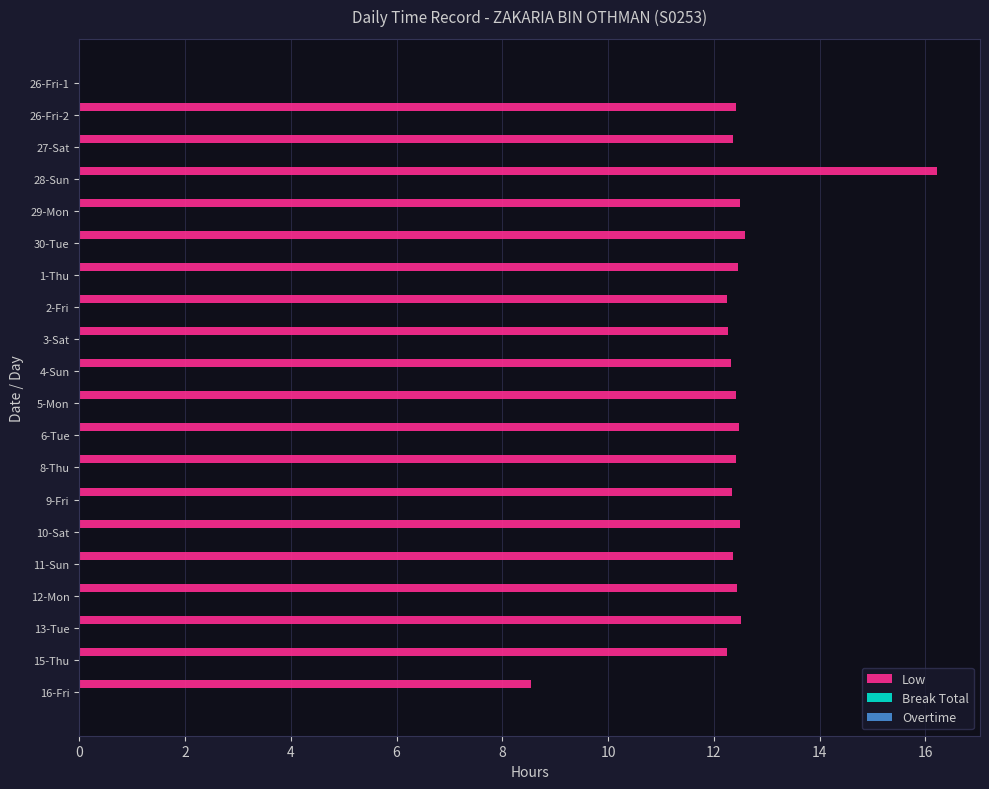

What is the change in value from 26-Fri-1 to 16-Fri?

+8.5